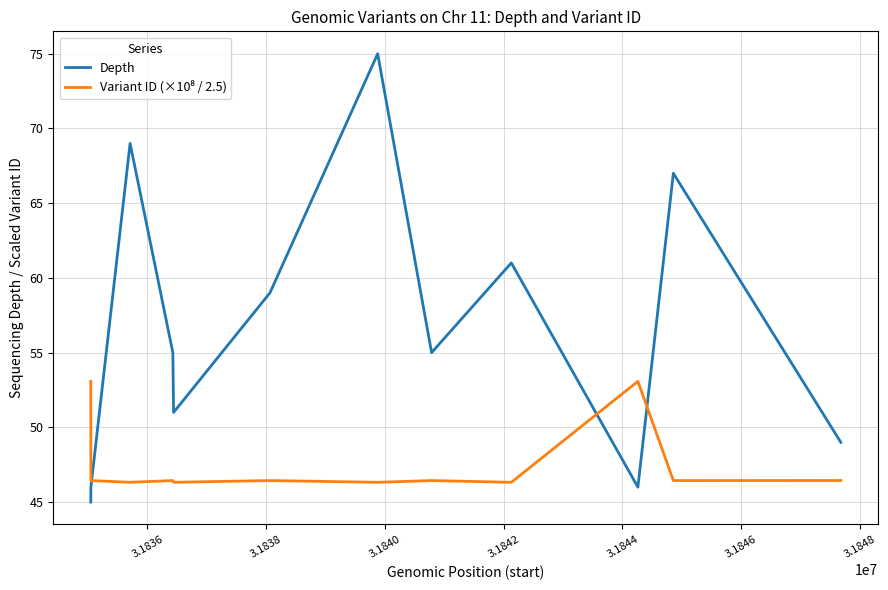

What is the smallest value displayed?

45.0